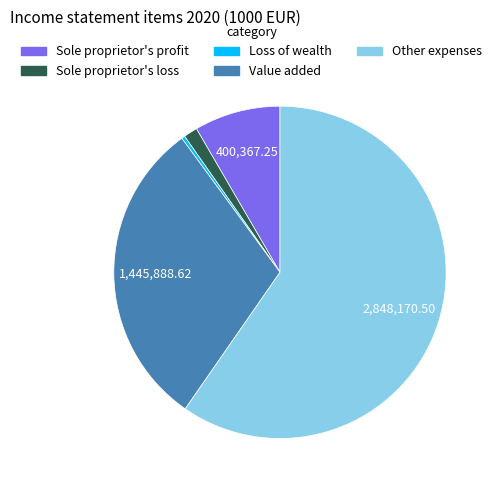

Do Other expenses and Value added together represent more than half of the pie?

Yes